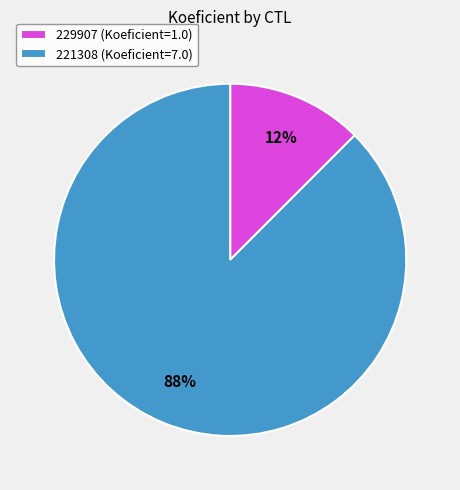

Is the sum of 221308 and 229907 greater than half?

Yes